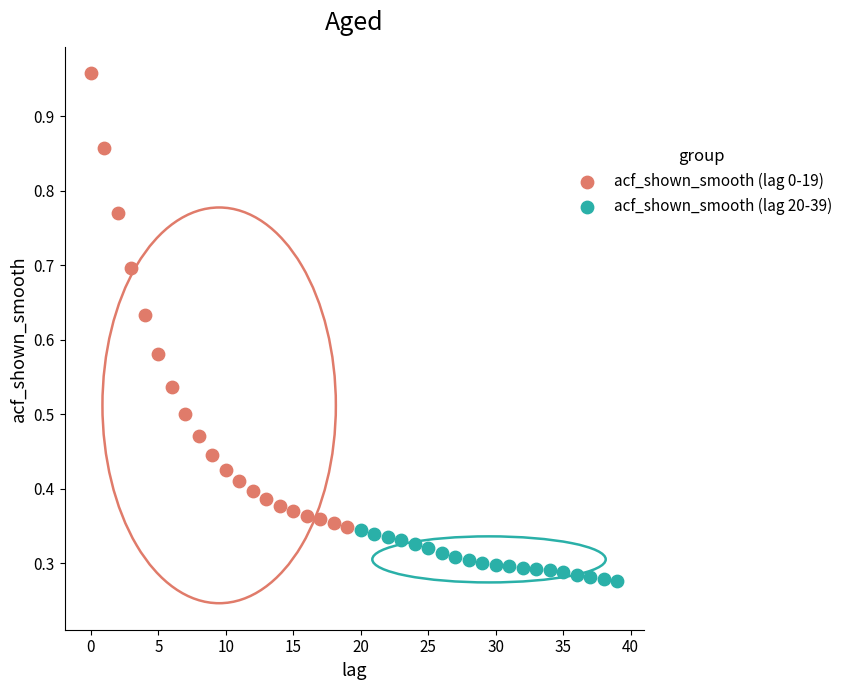

Which series reaches the minimum Y coordinate?

acf_shown_smooth (lag 20-39)